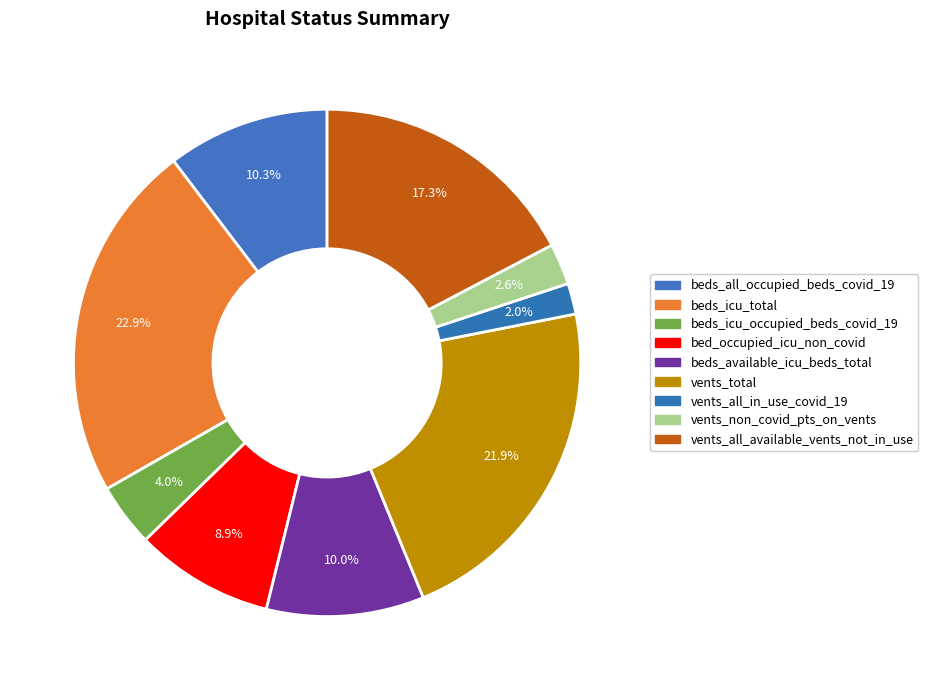

What is the change in value from beds_icu_occupied_beds_covid_19 to bed_occupied_icu_non_covid?

+696